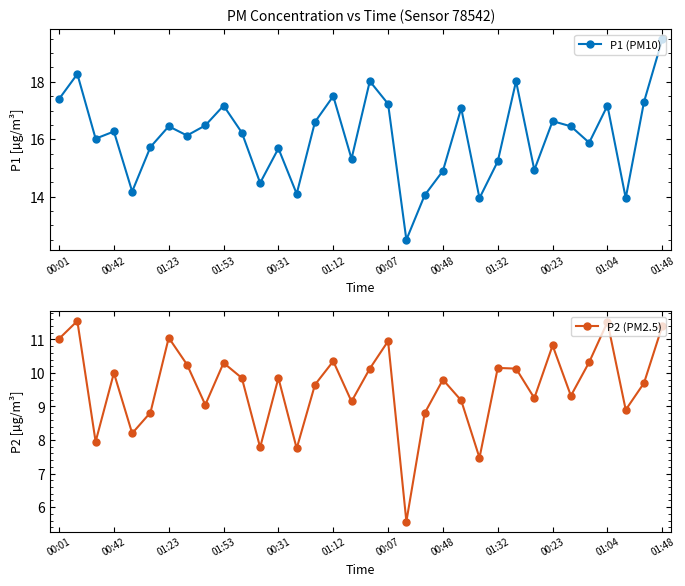

True or false: P1 (PM10) and P2 (PM2.5) cross at least once.

False